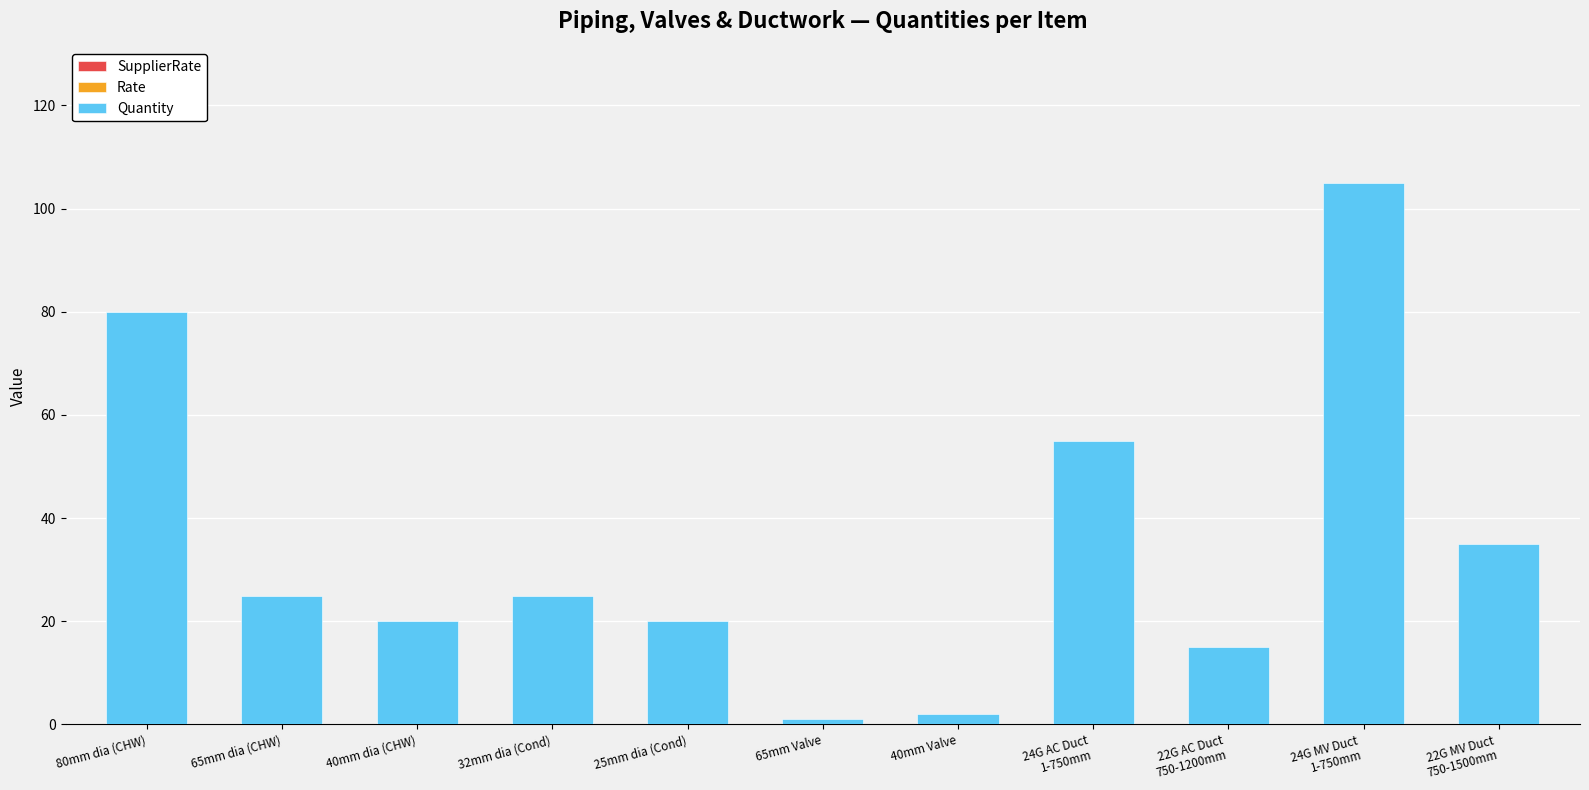

The chart shows a value of 20 at 25mm dia (Cond). True or false?

True